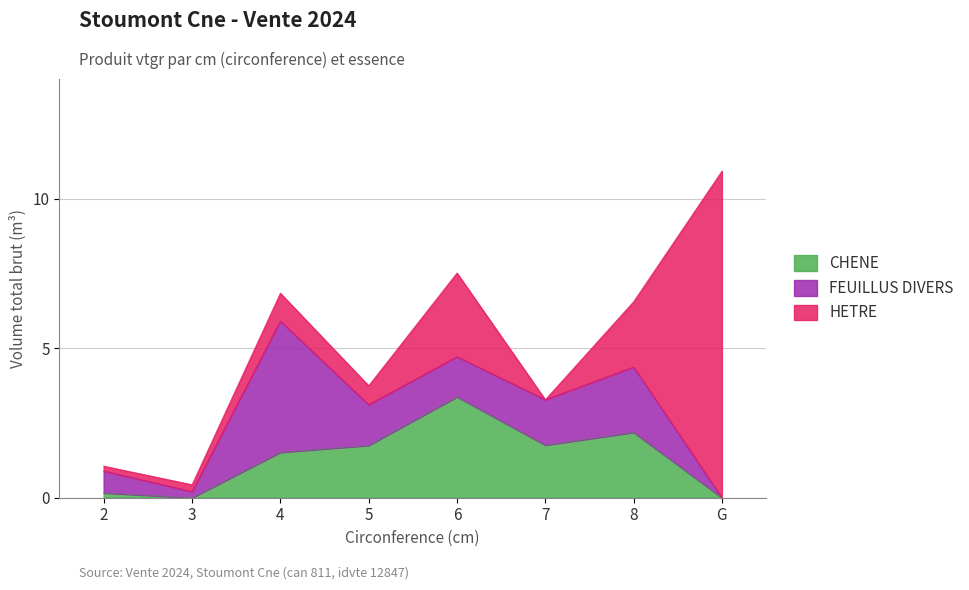

How many categories are shown in the chart?

8